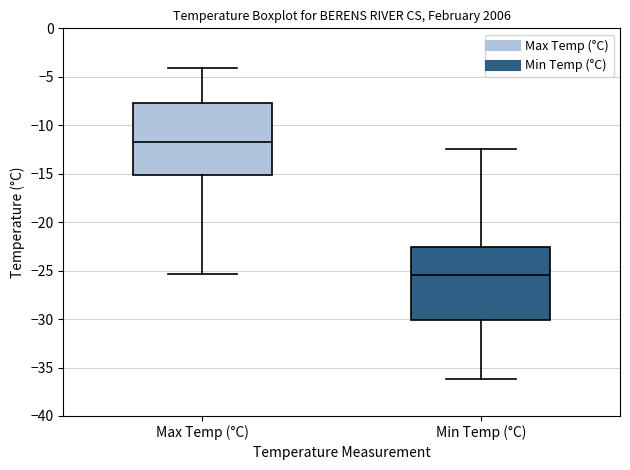

Which box has the highest median line?

Max Temp (°C)